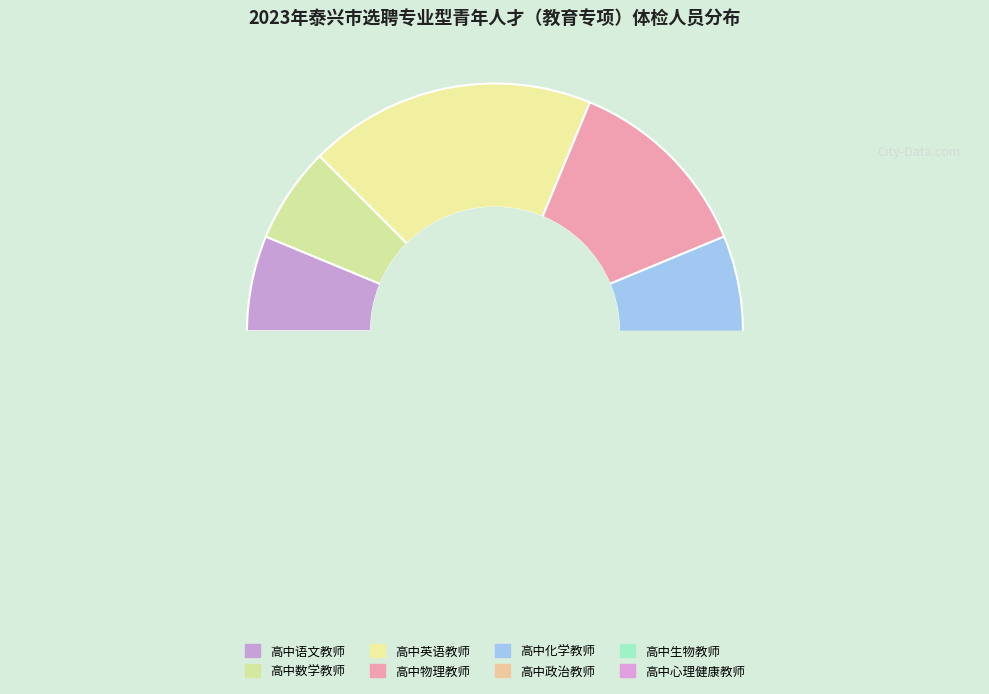

The 高中化学教师 slice represents 24% of the pie. True or false?

False